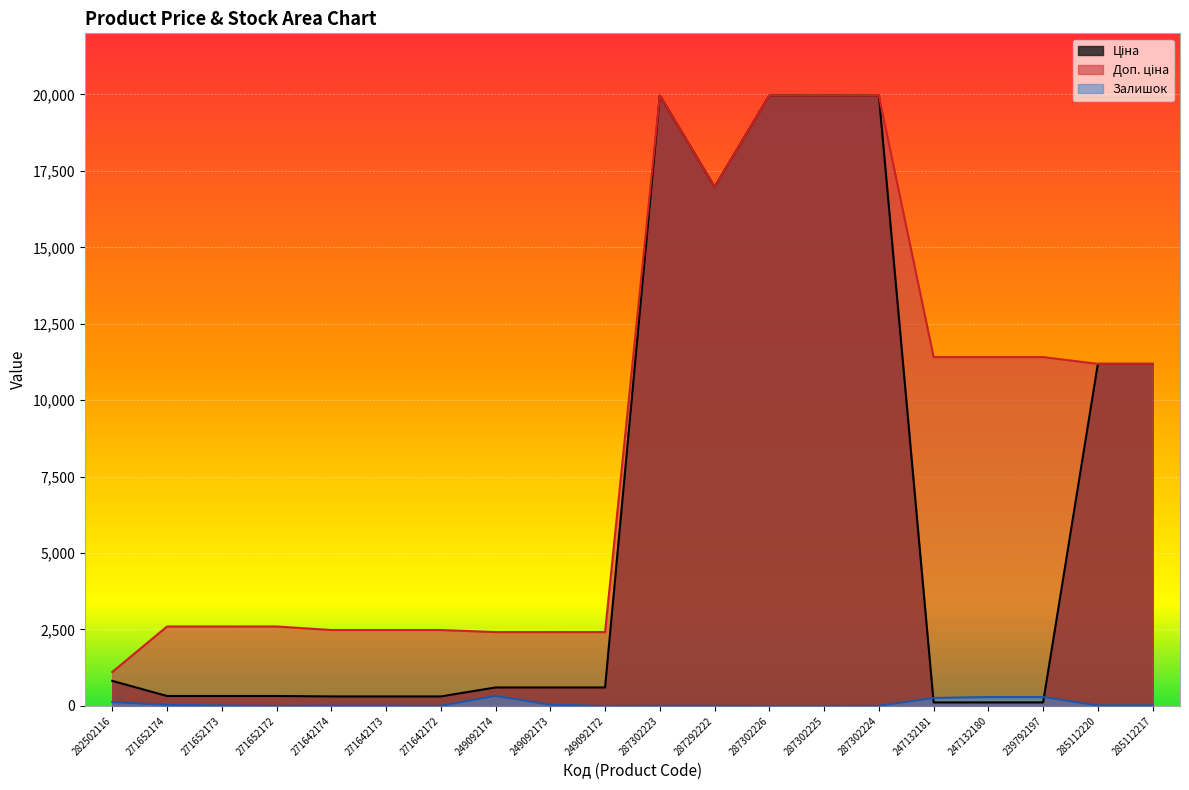

What are all the series names shown in the legend?

Ціна, Доп. ціна, Залишок